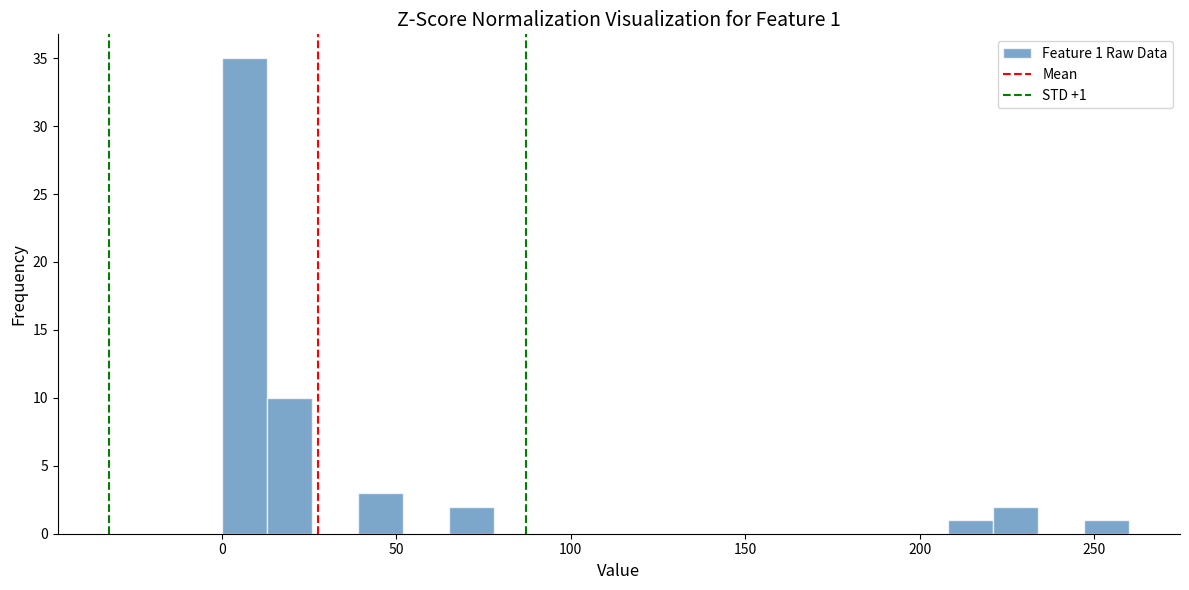

Around what value on the x-axis is the tallest bar? Give the approximate position of its centre, as read against the axis.

5